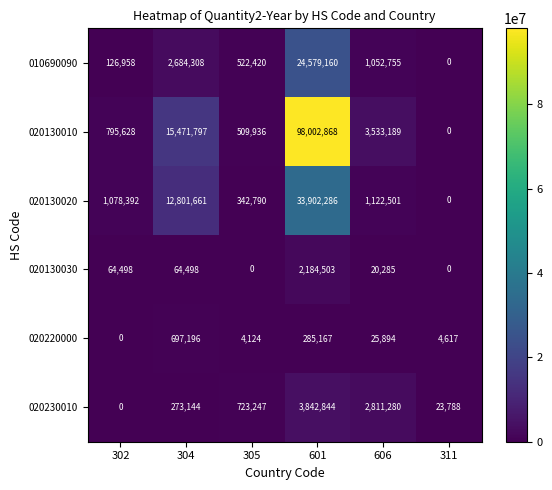

What is the spread (max minus min) of values at 305?

723247